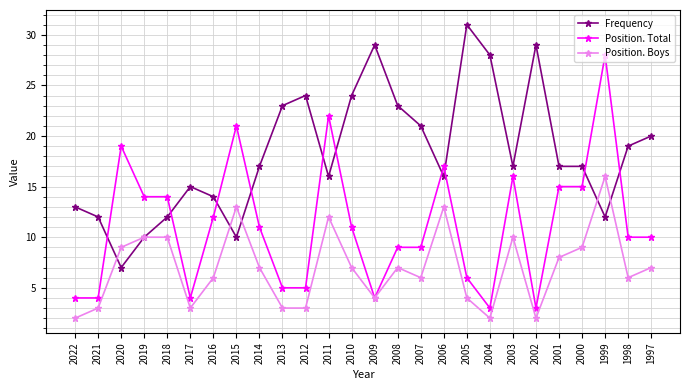

The value of Position. Total at 2013 is 3. True or false?

False